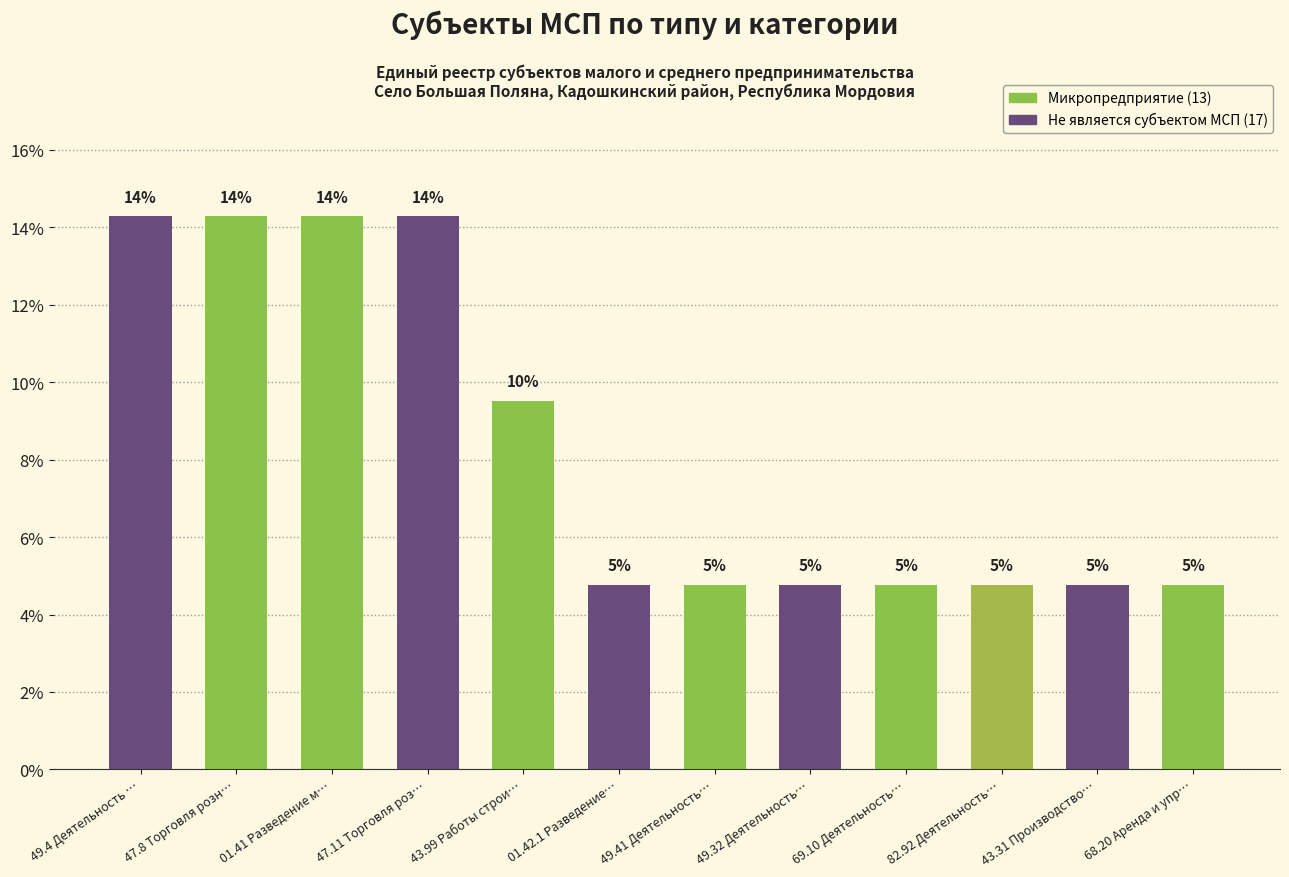

At which category does the chart reach its minimum across all series?

01.42.1 Разведение…